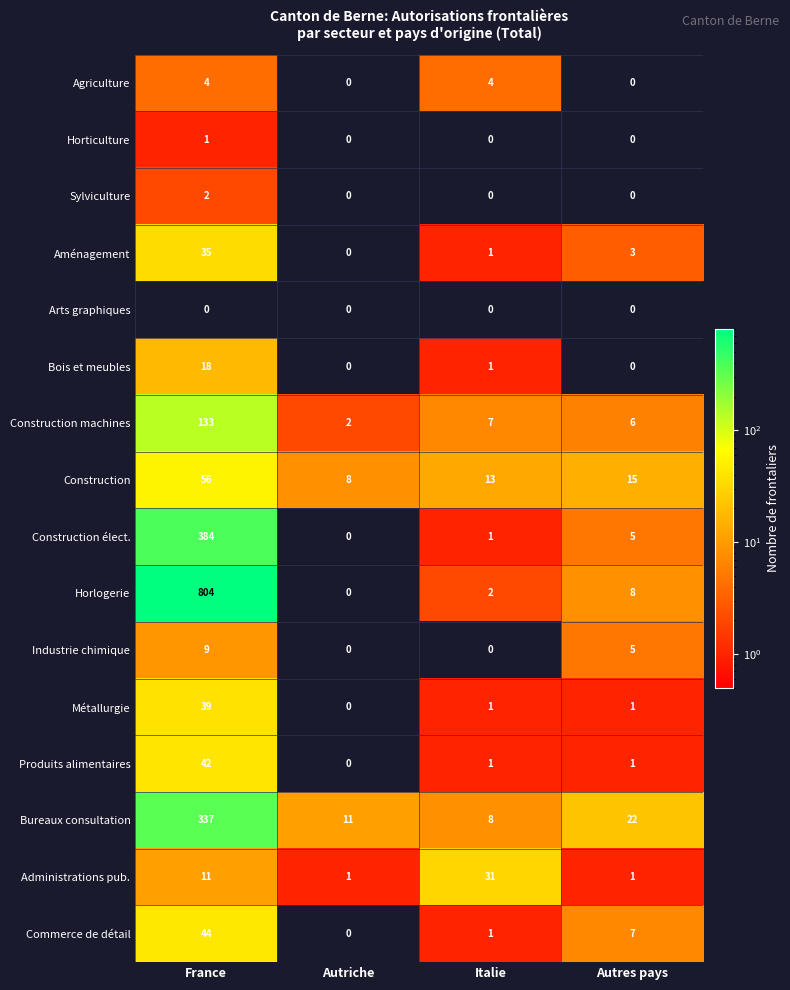

The Bois et meubles series shows 10 at Autres pays. True or false?

False